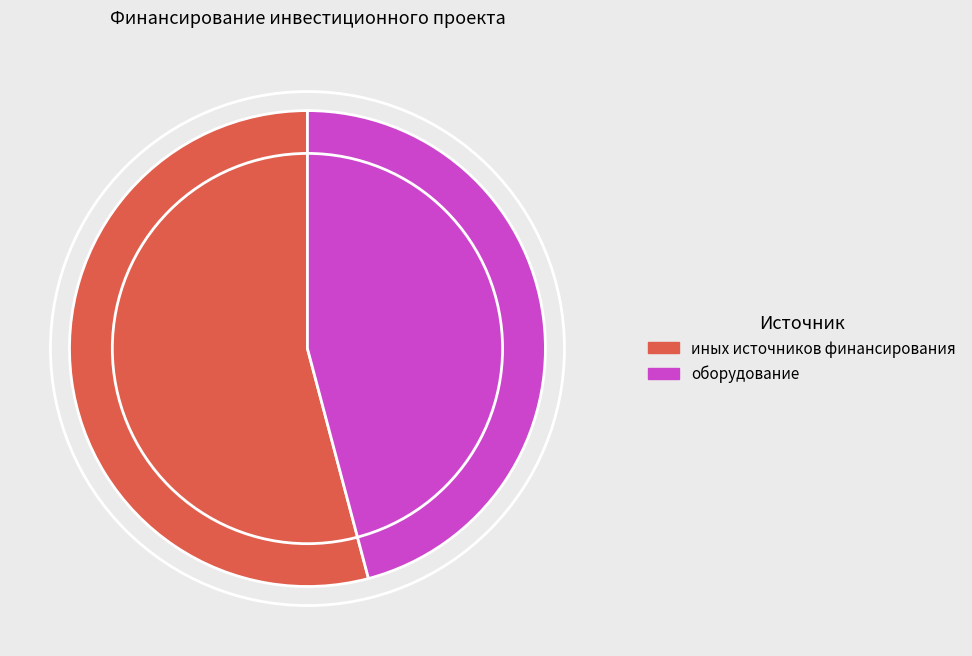

How many segments does this pie chart have?

2